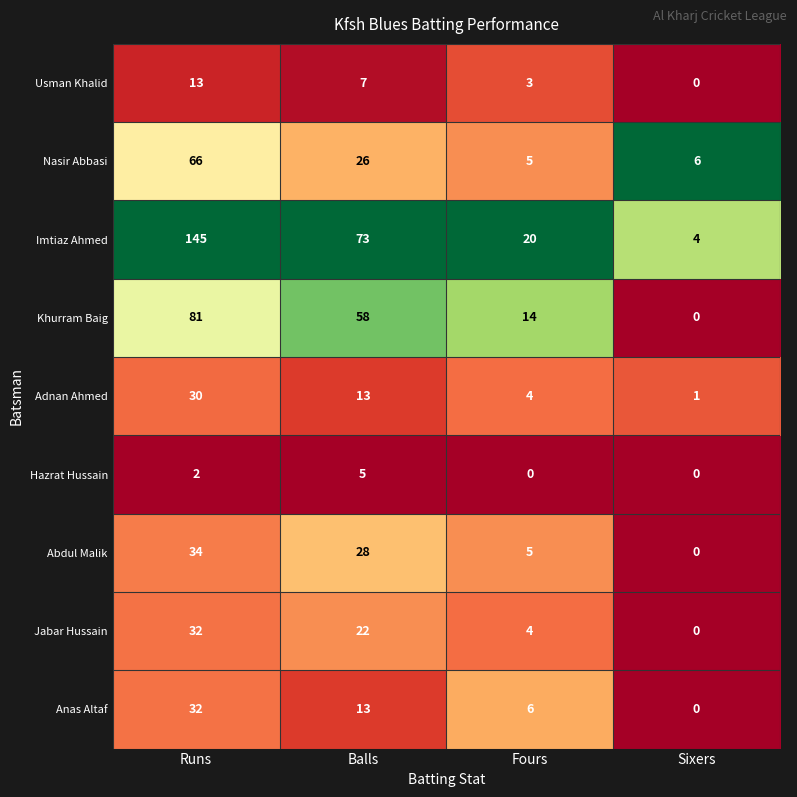

What is the difference between the Usman Khalid values at Sixers and Balls?

7